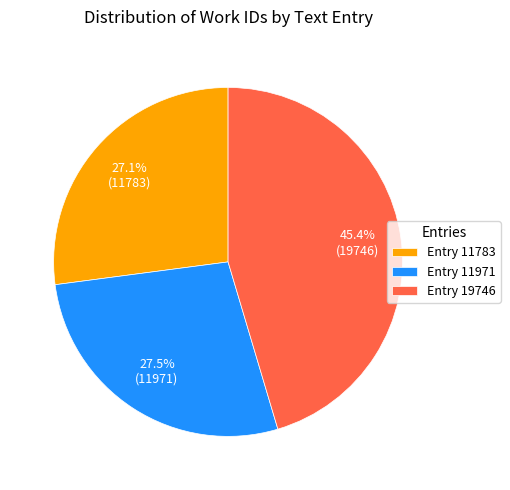

What percentage is NOT represented by Entry 19746?

54.6%